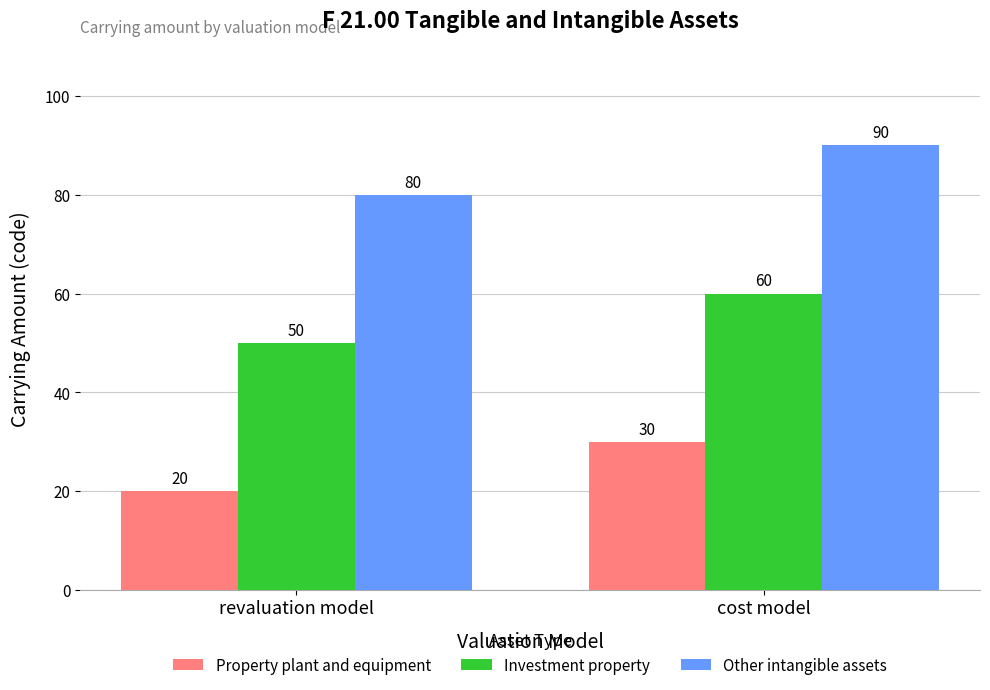

What is the value of the Other intangible assets bar at the 2nd from the left?

90